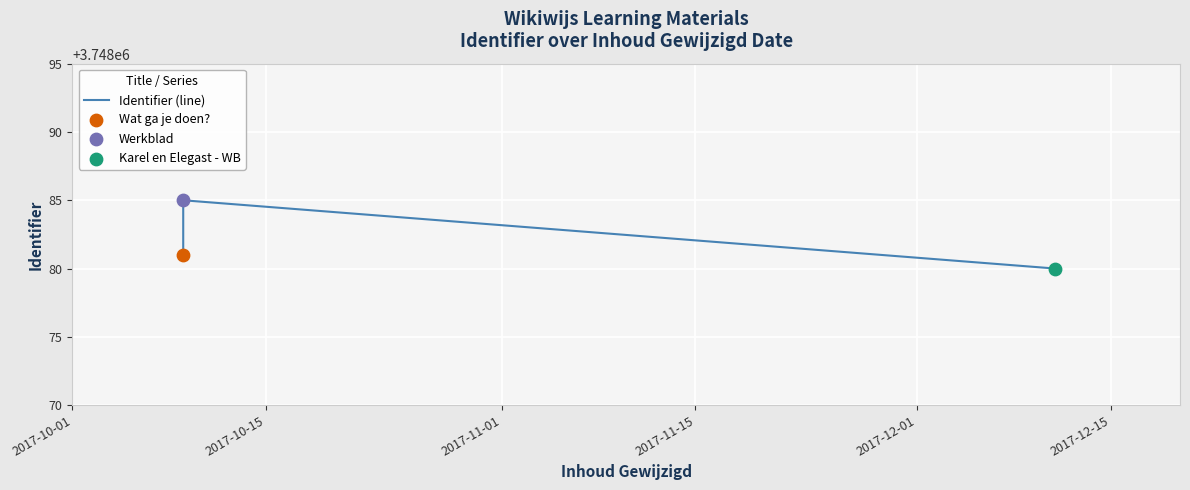

Which has a higher value, 2017-11-01 or 2017-10-01?

2017-10-01